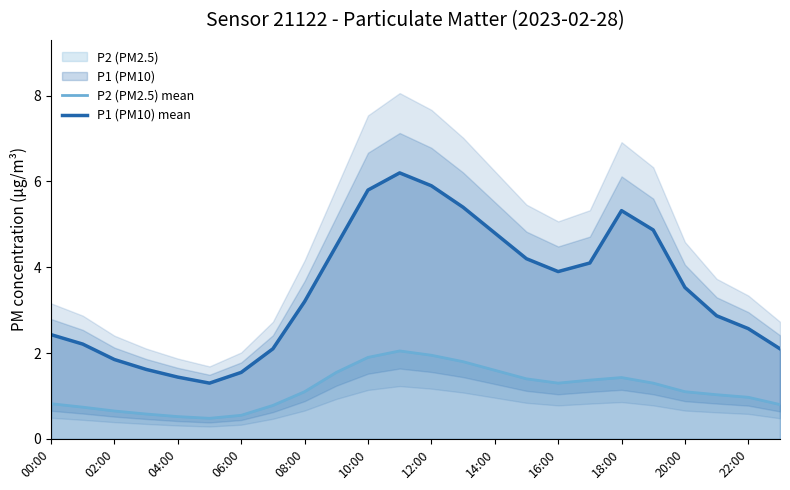

What is the highest value of the P1 (PM10) mean series?

6.2